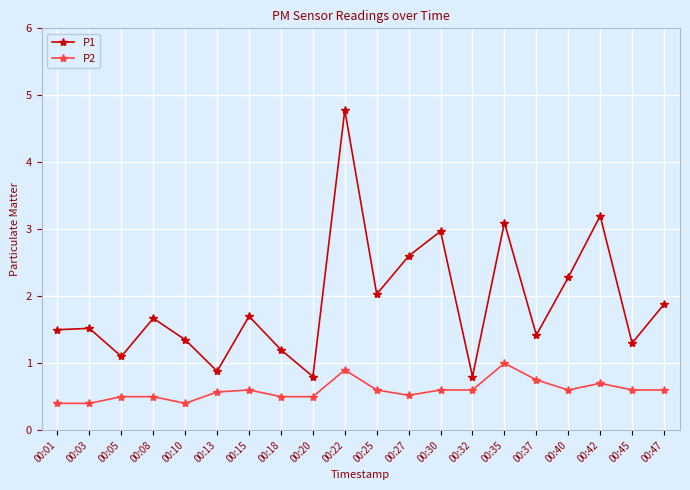

What is the difference between the highest and lowest values at 00:32?

0.2